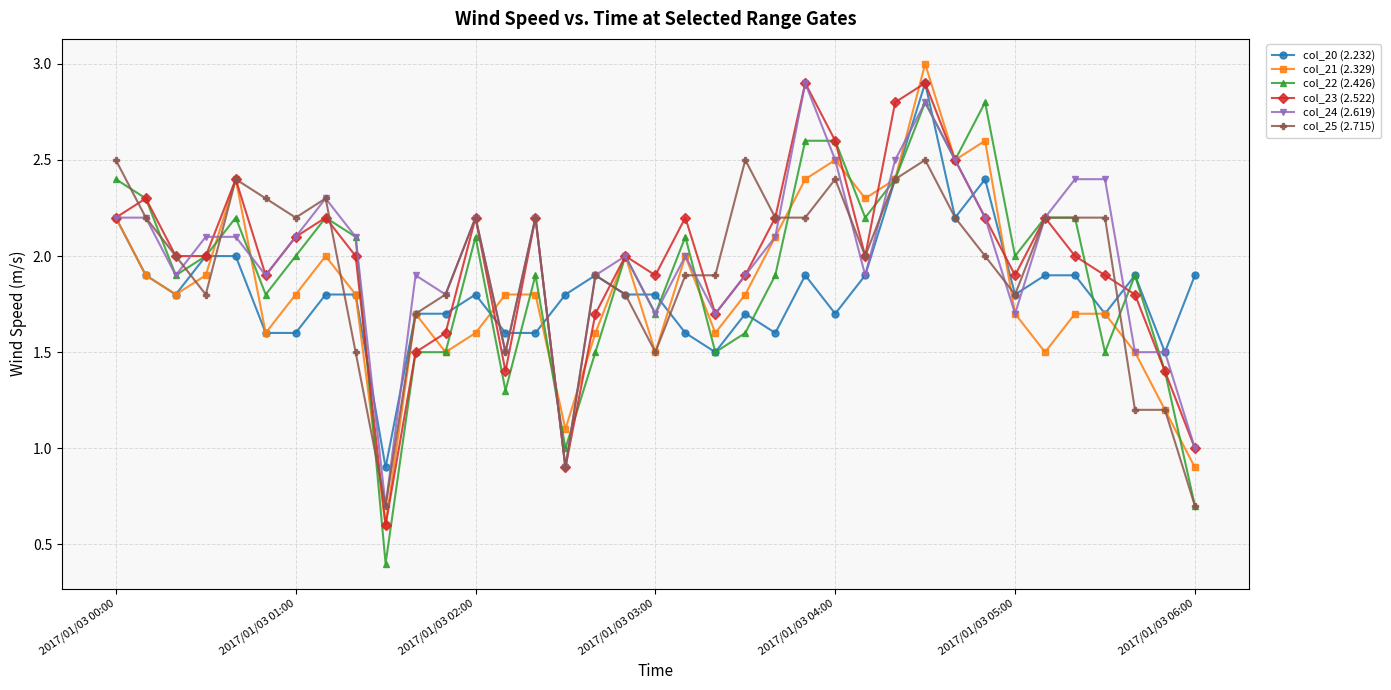

At how many categories does at least one series exceed 0?

37